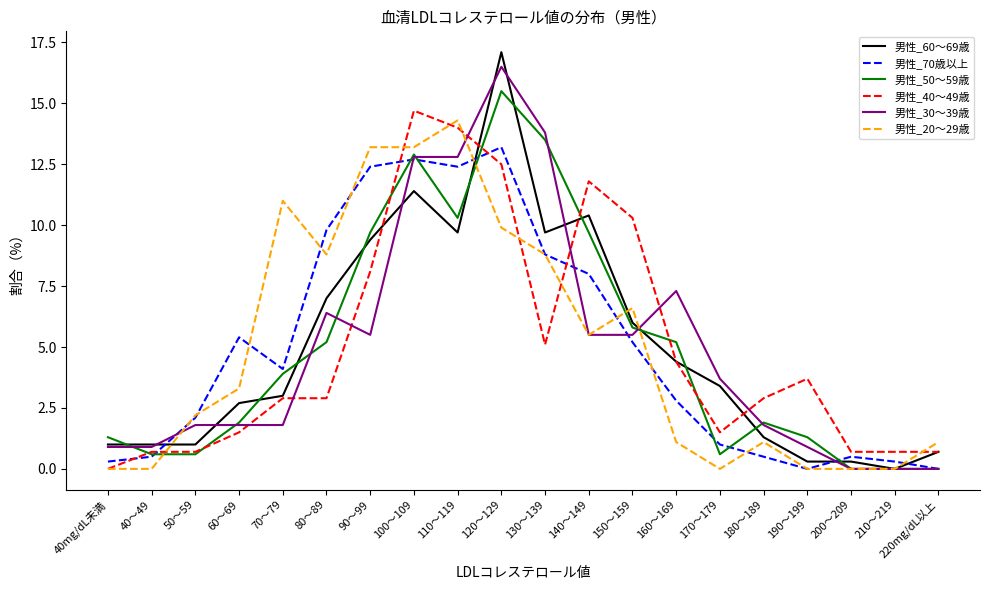

True or false: 男性_20～29歳 and 男性_40～49歳 intersect in this chart.

True